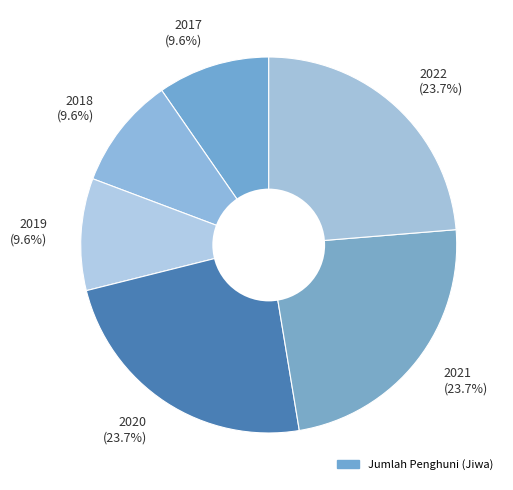

Is 2017 the majority of the pie?

No